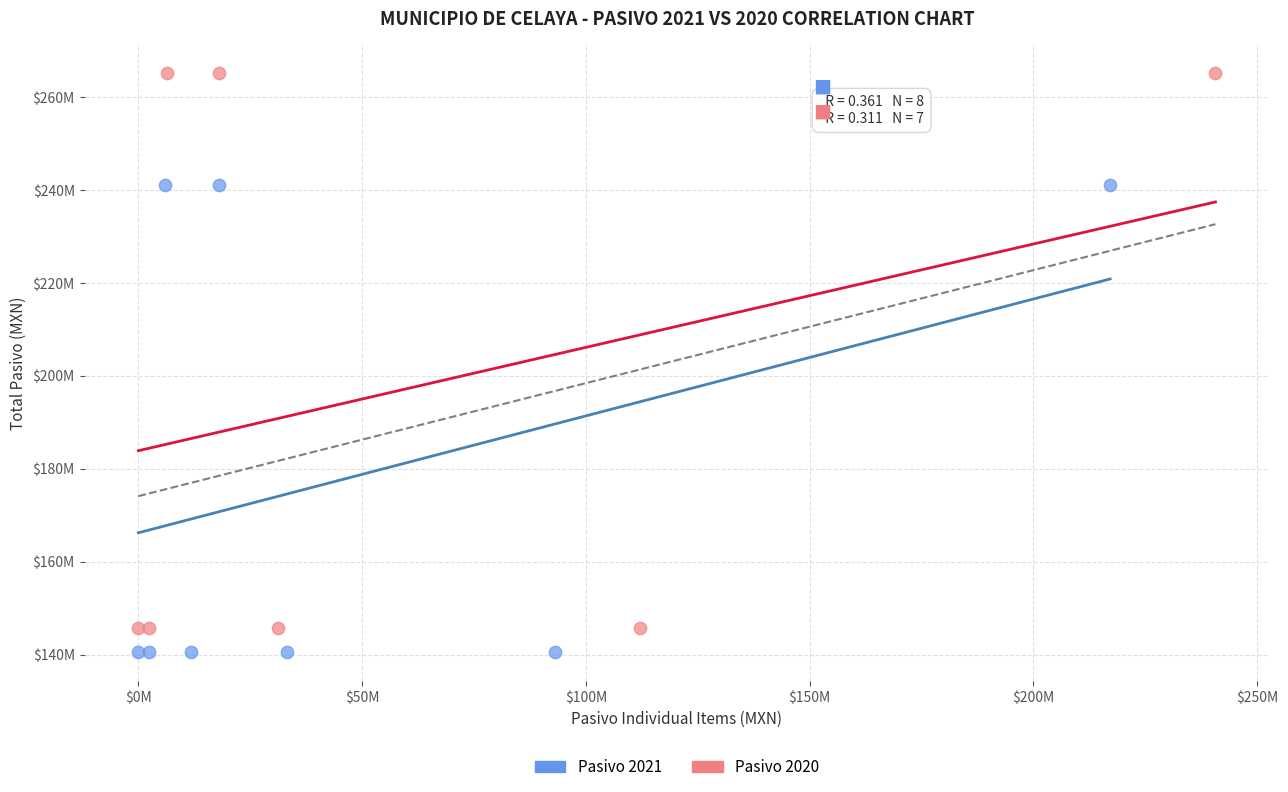

Which series has the largest Y range (max minus min)?

Pasivo 2020